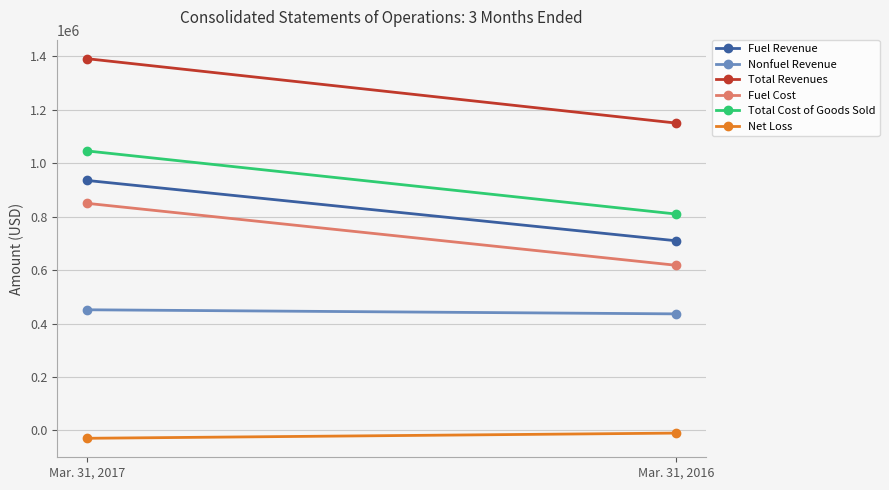

What is the difference between the maximum and minimum values in the Fuel Revenue series?

225768